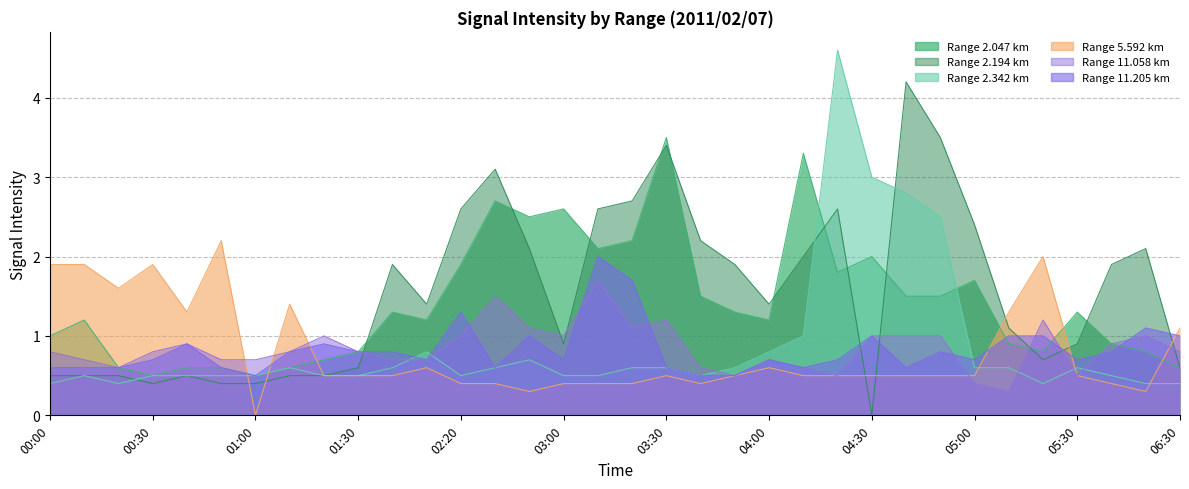

What is the difference between the second highest and second lowest values in the 2.047 series?

2.8